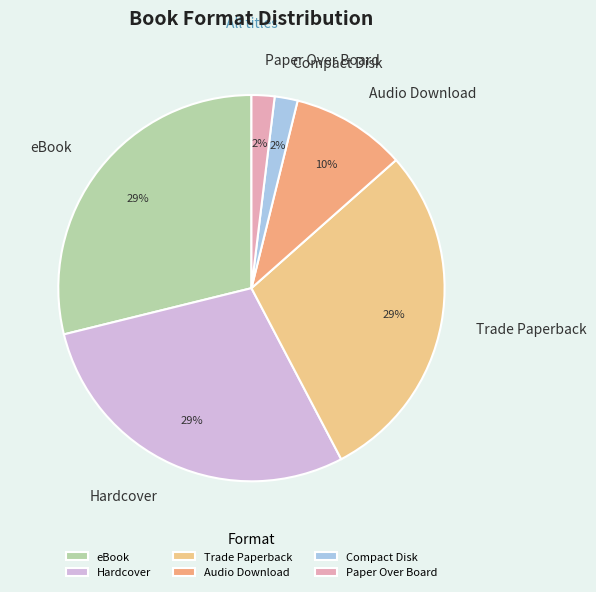

How many slices are in this pie chart?

6